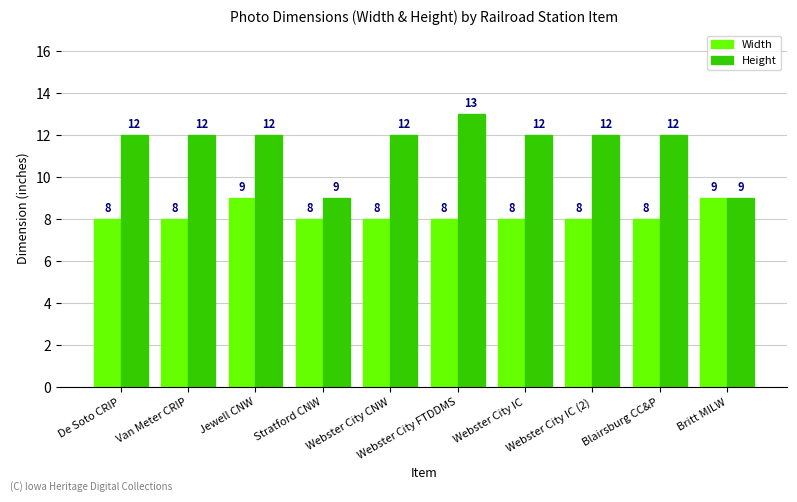

Between Jewell CNW and Britt MILW, which series saw the biggest shift?

Height